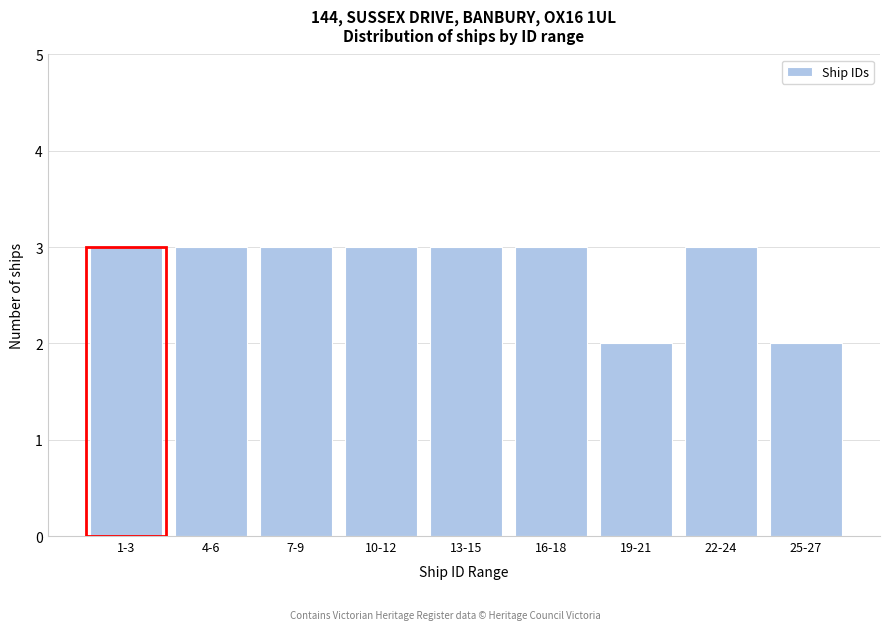

Reading left to right, extract all data points from this chart.

1-3=3	4-6=3	7-9=3	10-12=3	13-15=3	16-18=3	19-21=2	22-24=3	25-27=2